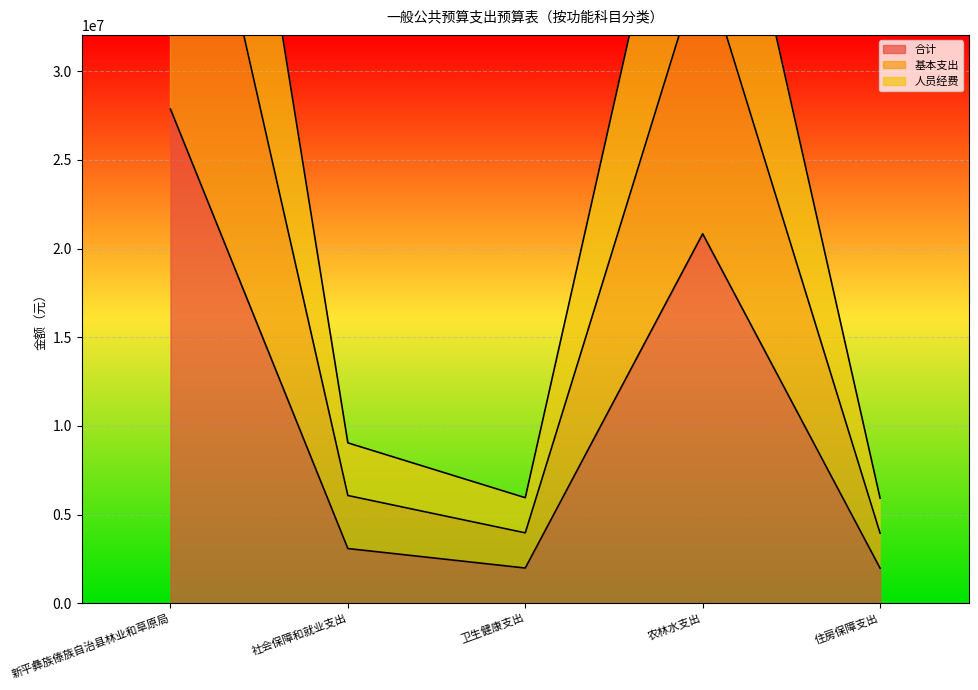

What is the difference between the second highest and second lowest values in the 基本支出 series?

44452820